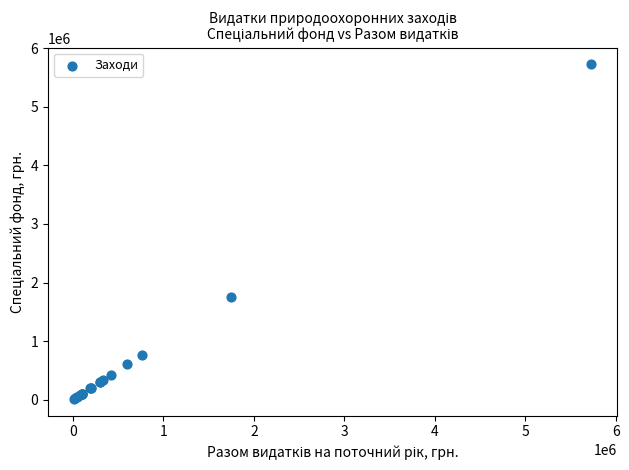

What Y value in the scatter plot is closest to 2867402?

1750000.0